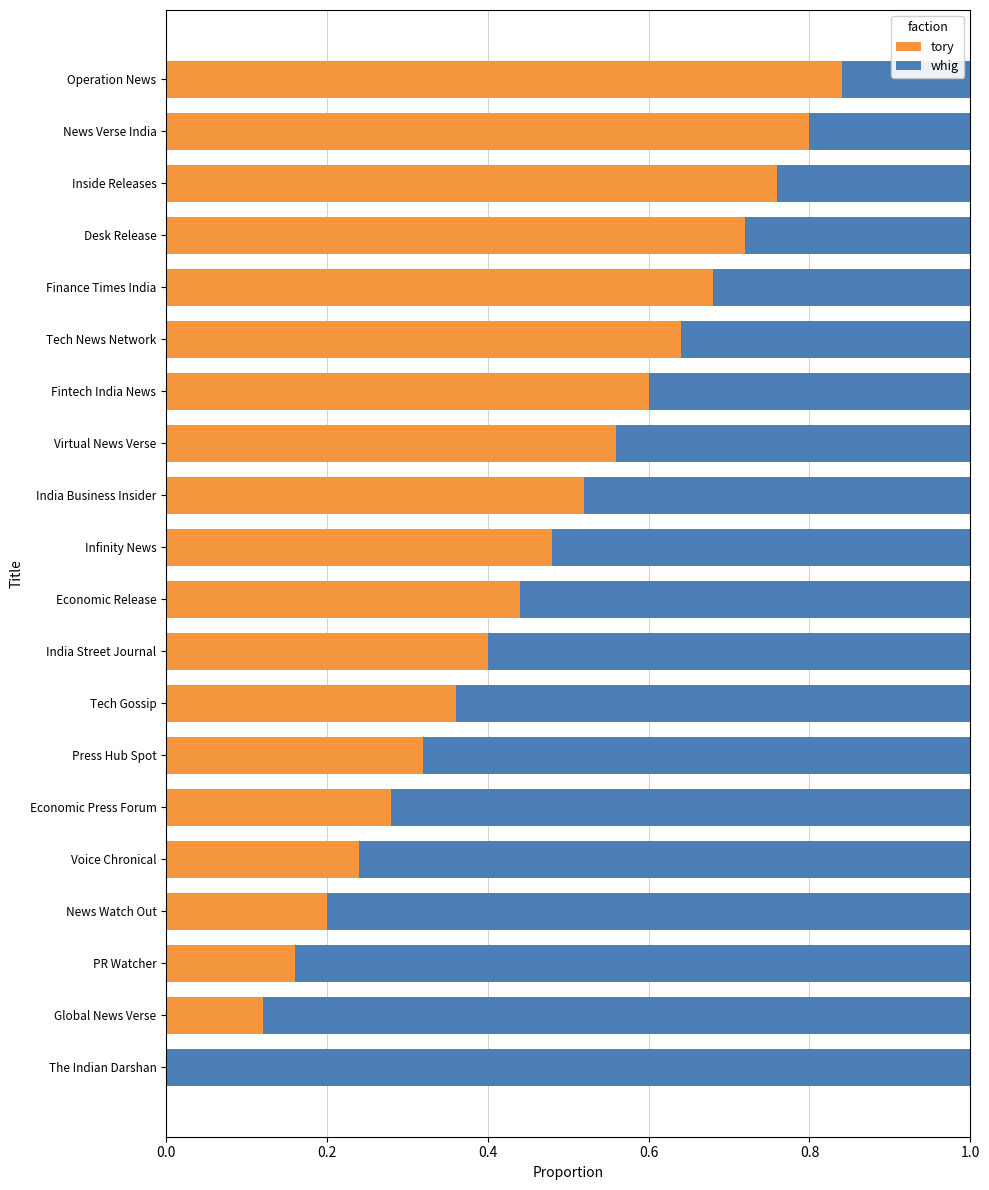

Is it true that tory equals 0.2 at Global News Verse?

False